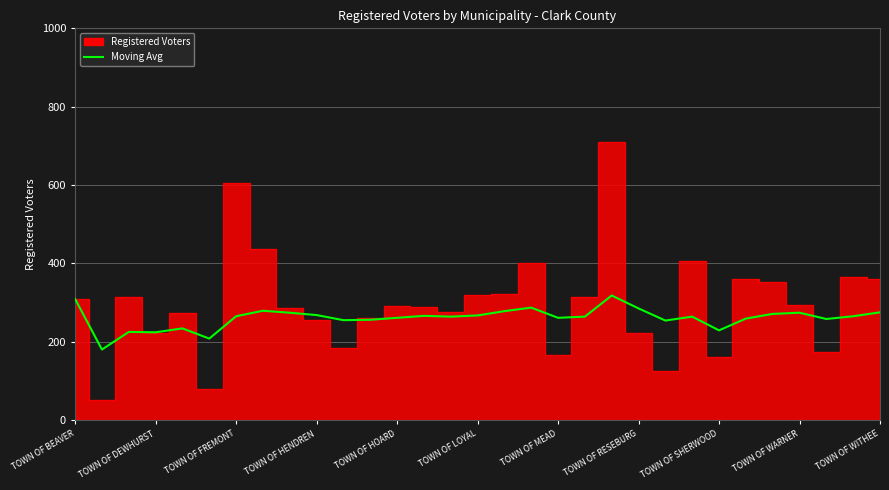

Approximately how many times larger is the value at 13 compared to 15?

1.0